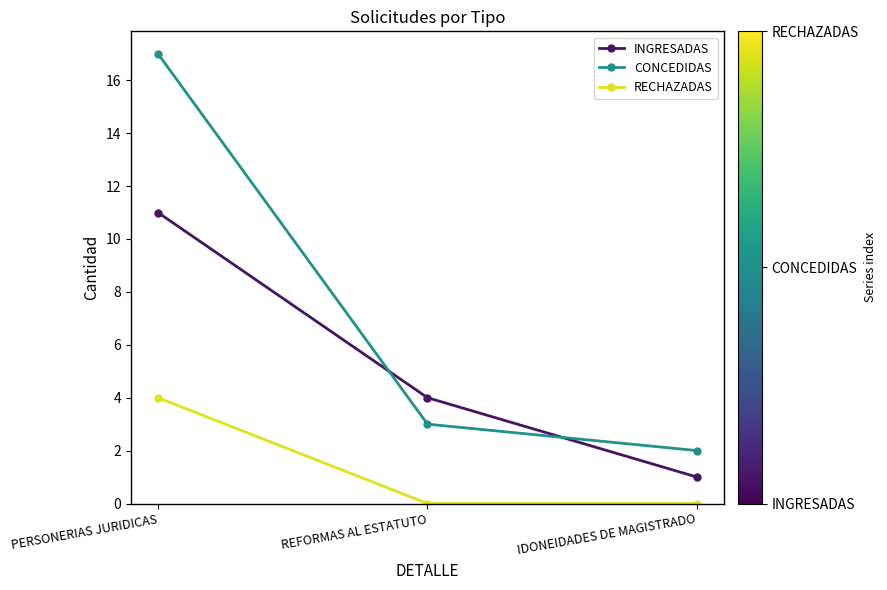

Between PERSONERIAS JURIDICAS and REFORMAS AL ESTATUTO, which series saw the biggest shift?

CONCEDIDAS